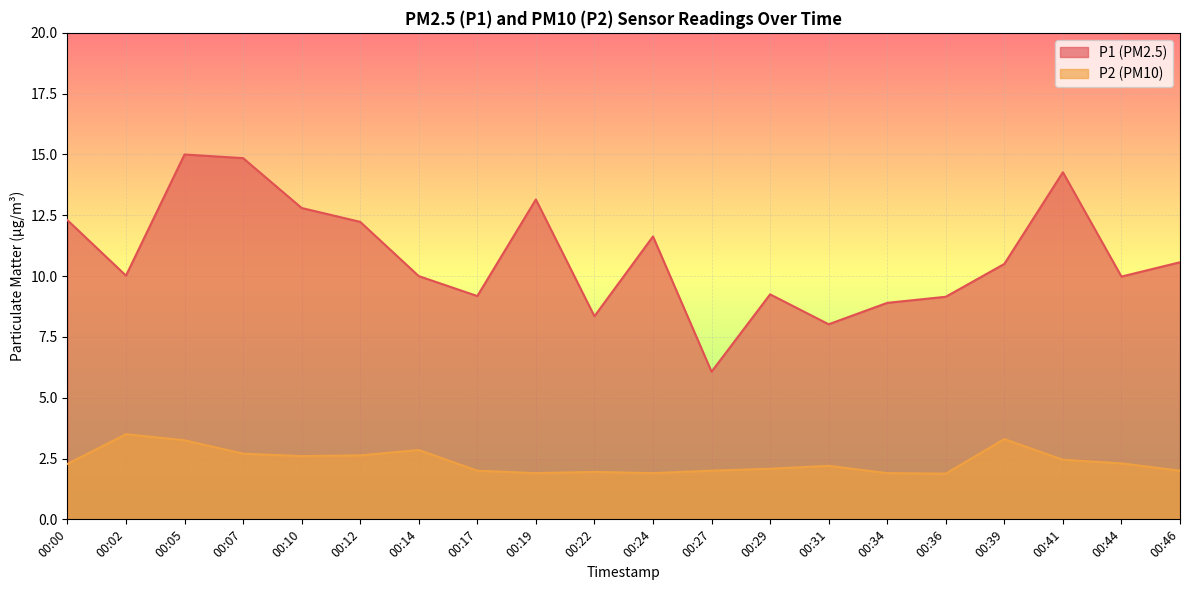

Reading right to left, list all the values displayed in this chart.

P1: 00:46=10.6	00:44=10.0	00:41=14.3	00:39=10.5	00:36=9.2	00:34=8.9	00:31=8.0	00:29=9.2	00:27=6.1	00:24=11.6	00:22=8.3	00:19=13.2	00:17=9.2	00:14=10.0	00:12=12.2	00:10=12.8	00:07=14.8	00:05=15.0	00:02=10.0	00:00=12.3
P2: 00:46=2.0	00:44=2.3	00:41=2.5	00:39=3.3	00:36=1.9	00:34=1.9	00:31=2.2	00:29=2.1	00:27=2.0	00:24=1.9	00:22=1.9	00:19=1.9	00:17=2.0	00:14=2.9	00:12=2.6	00:10=2.6	00:07=2.7	00:05=3.2	00:02=3.5	00:00=2.3